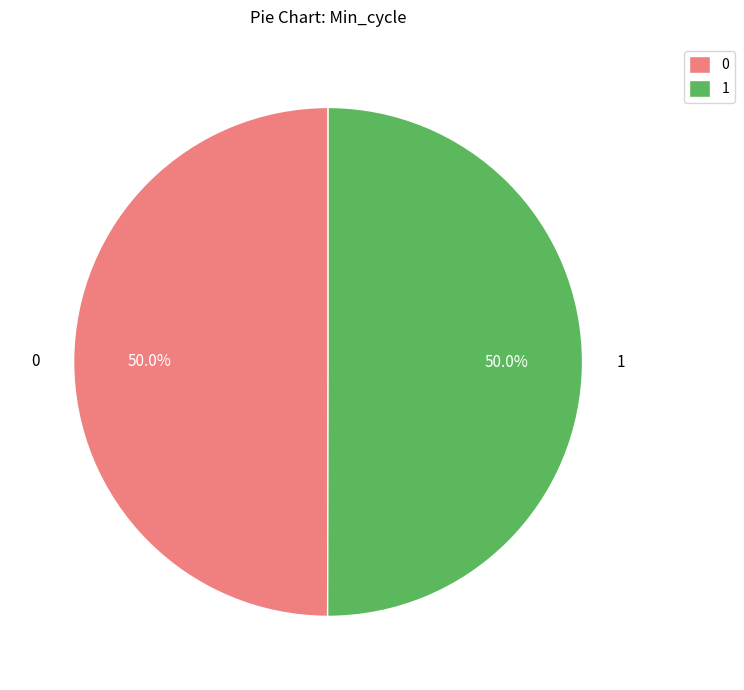

How much of the chart is everything except 1?

50.0%